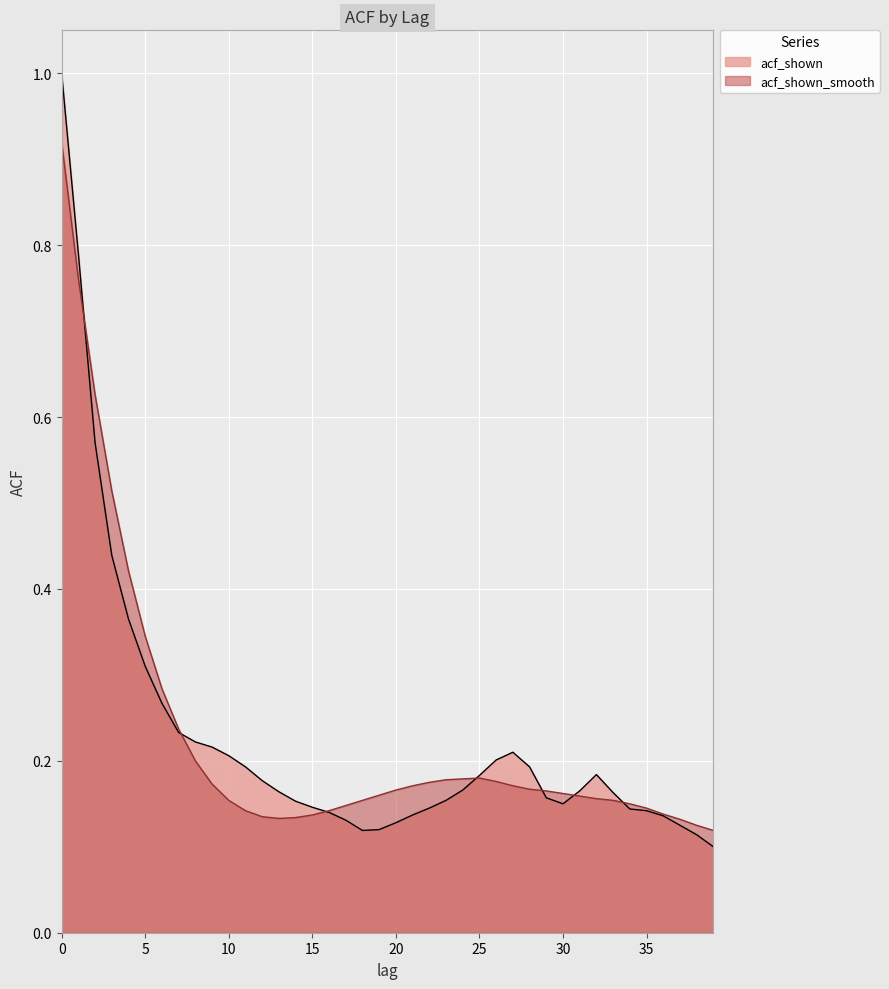

The acf_shown series shows 0.1 at 39. True or false?

False